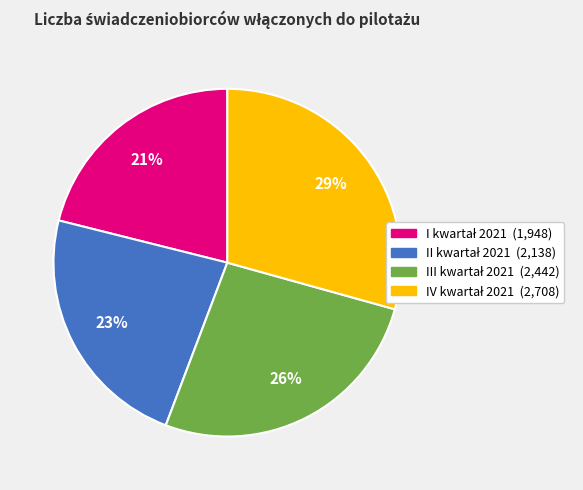

To the nearest percent, what is the difference between the largest and smallest slice percentages?

8%